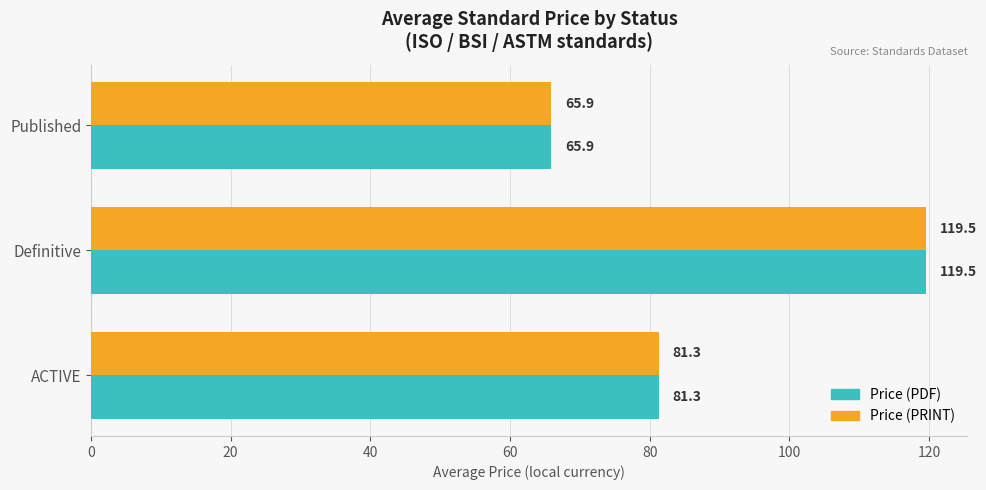

What is the greatest value displayed?

119.5